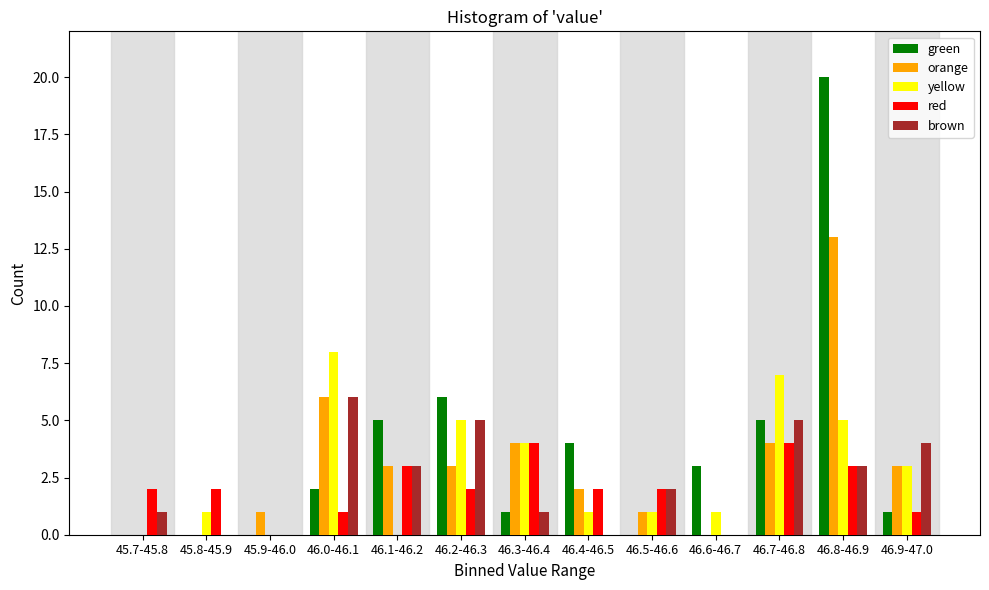

The value of brown at 45.7-45.8 is 1. True or false?

True